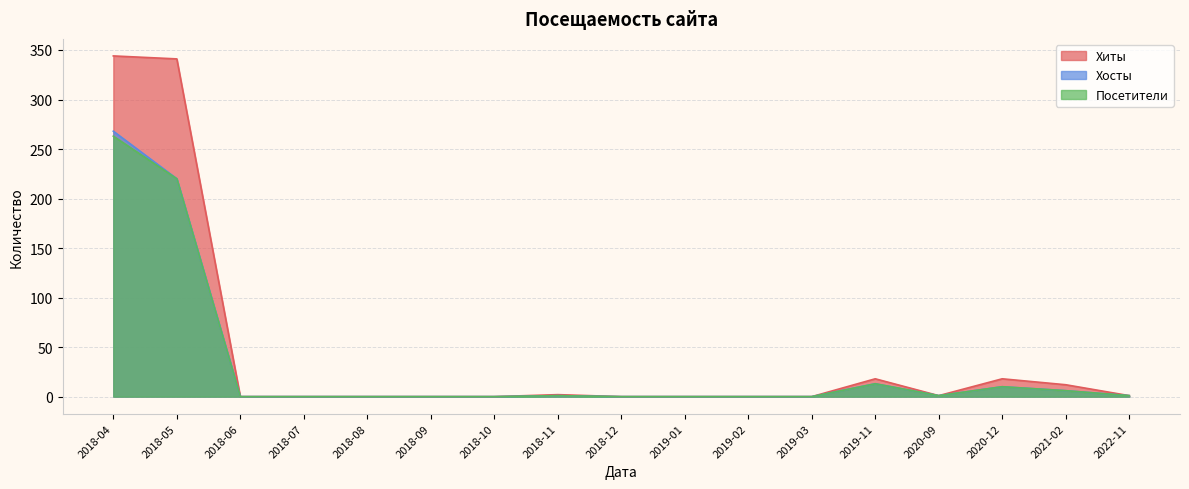

Where is the first local maximum for Хосты?

2018-11